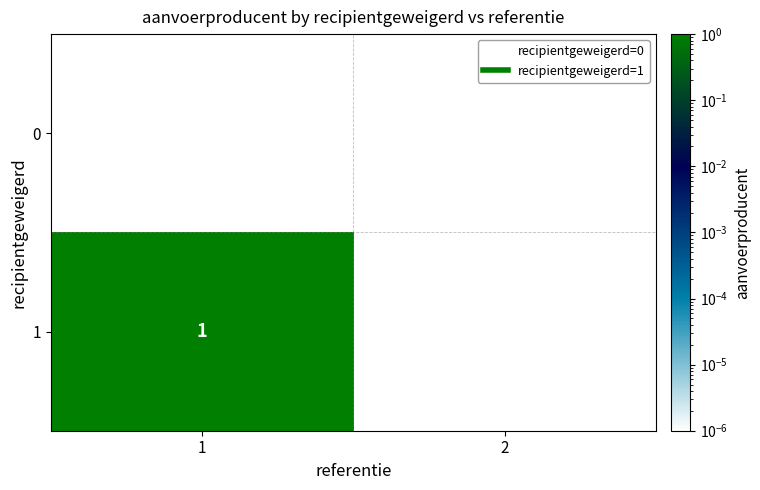

The value of 1 at 2 is 0. True or false?

True